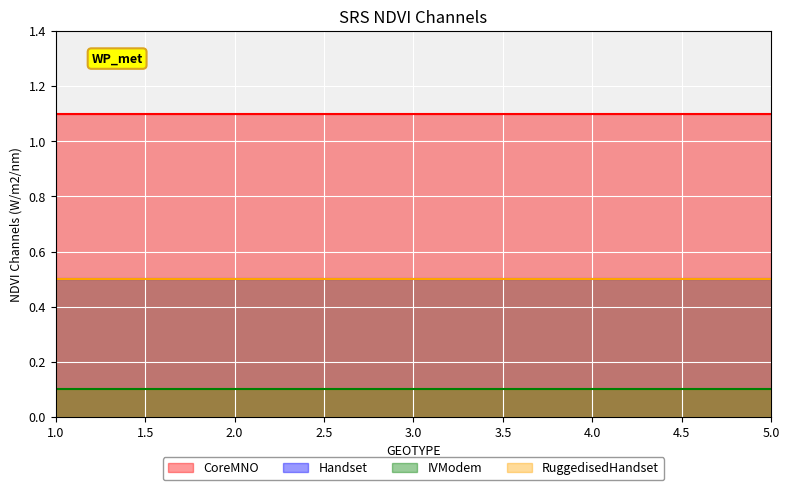

How many lines are shown in the chart?

4